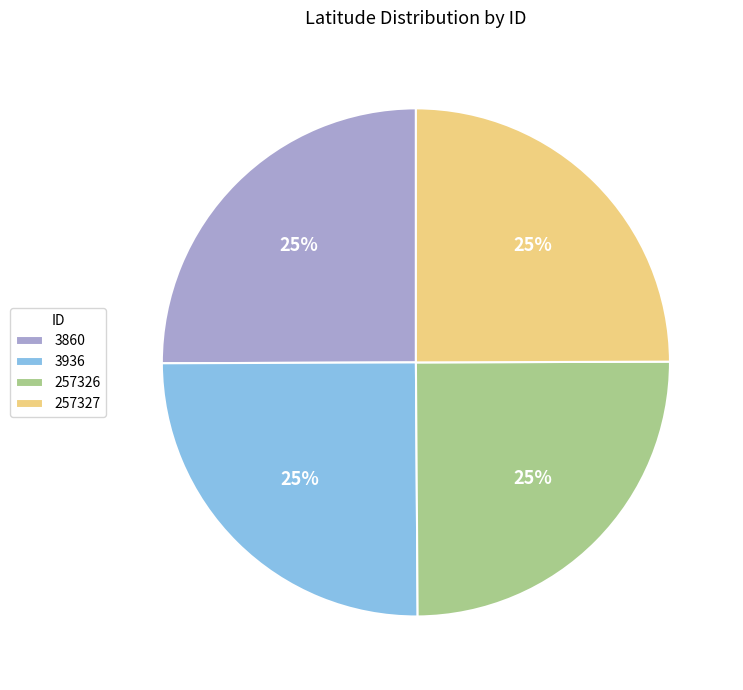

True or false: 3936 accounts for 25% of the total.

True